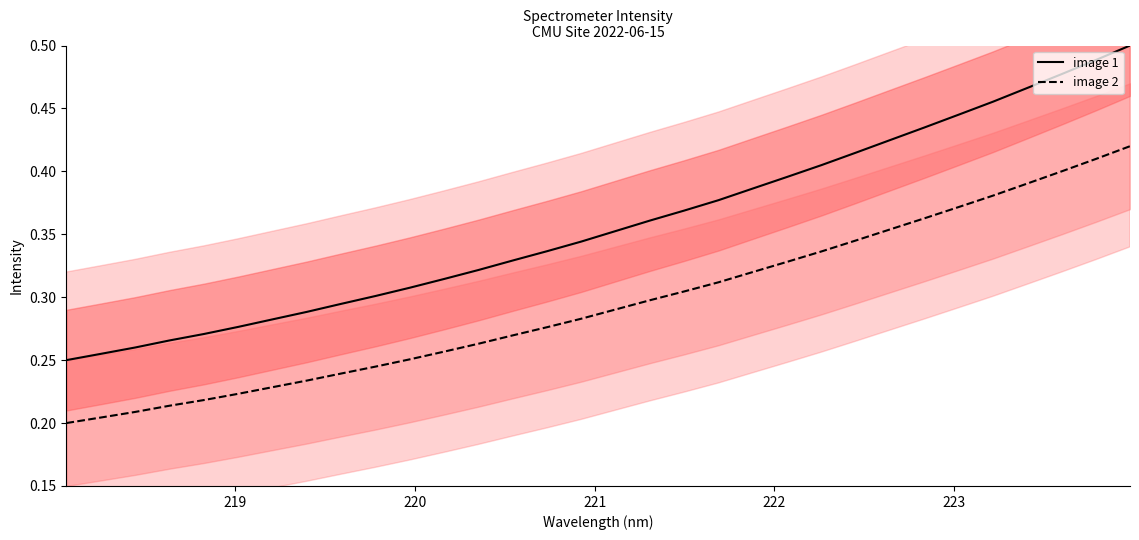

True or false: image 2 and image 1 intersect in this chart.

False